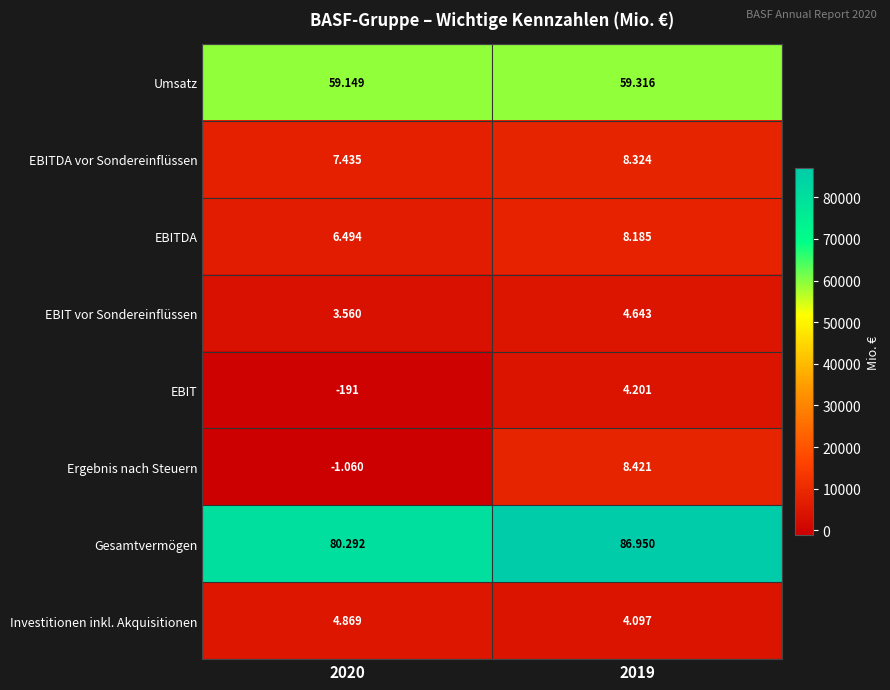

At which category is the sum across all series the highest?

2019